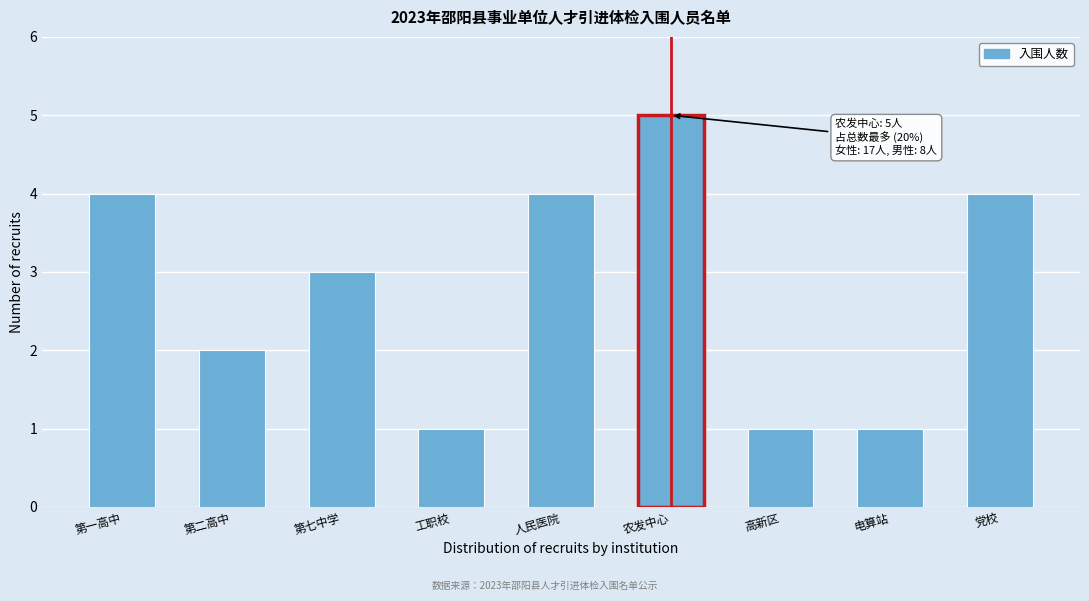

Reading right to left, what are all the values shown in this chart?

党校=4	电算站=1	高新区=1	农发中心=5	人民医院=4	工职校=1	第七中学=3	第二高中=2	第一高中=4